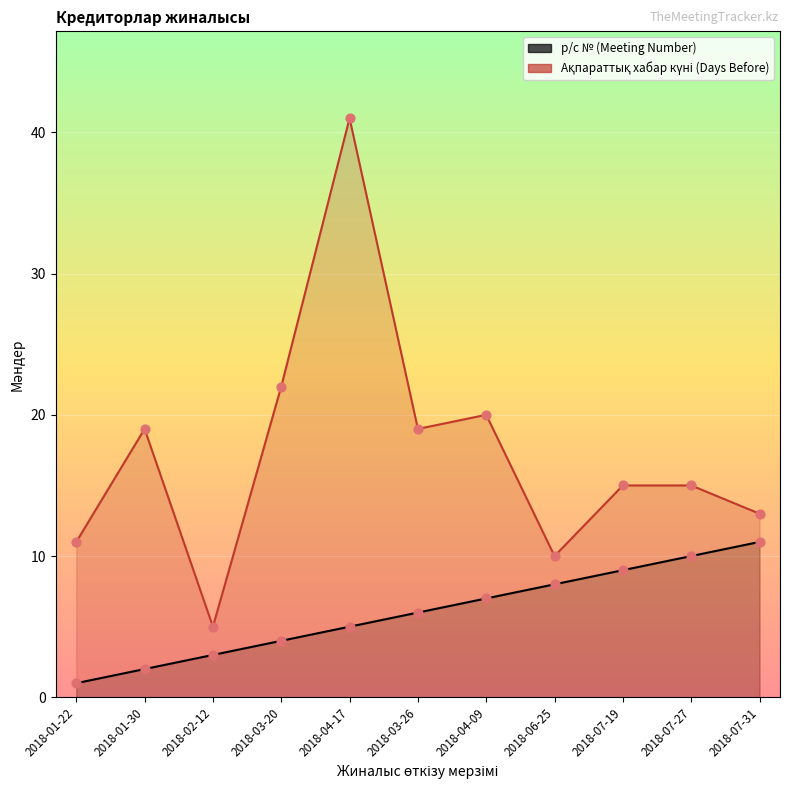

At how many categories does at least one series exceed 30?

1